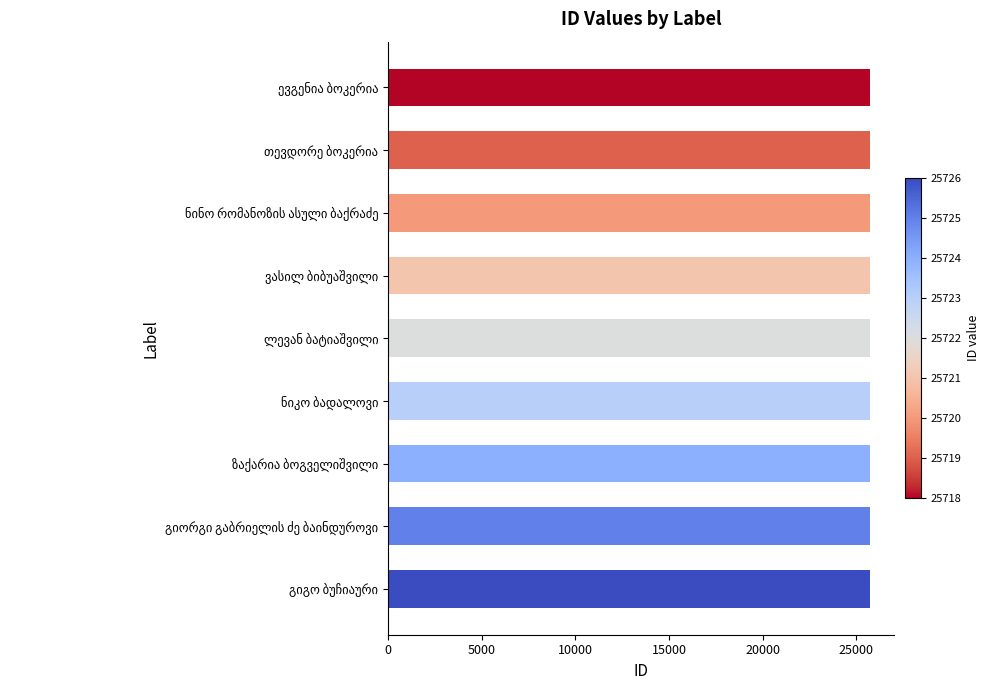

What is the minimum value shown in the chart?

25718